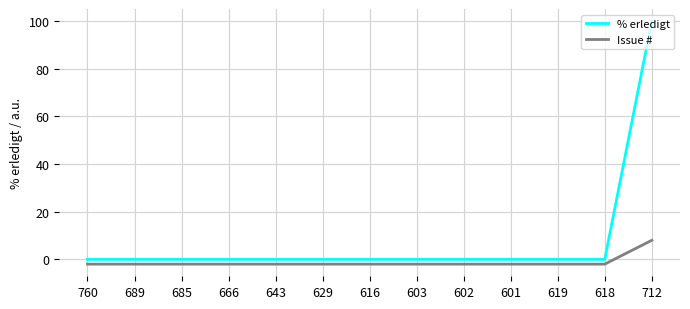

Is it true that % erledigt equals -65 at 643?

False